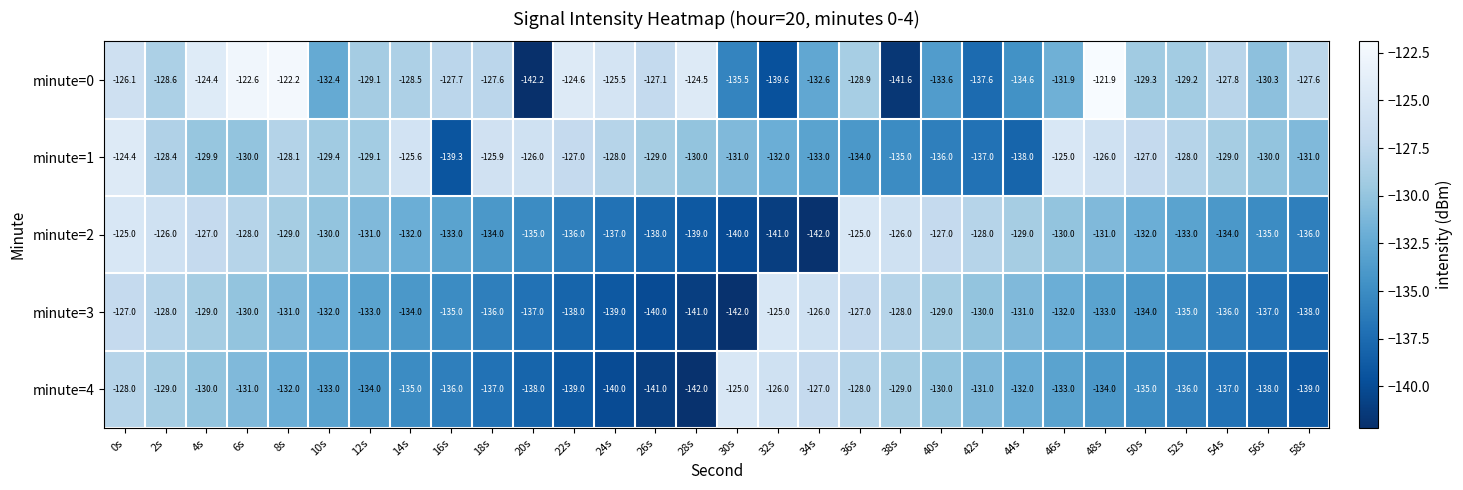

Which series changed the most between 46s and 50s?

minute=0